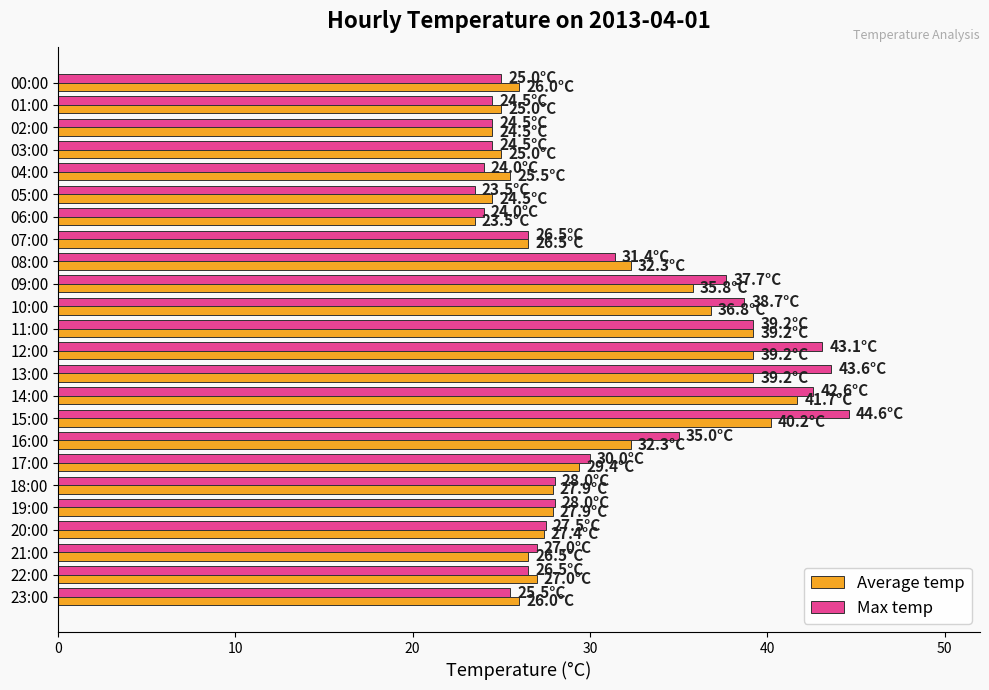

What is the total value across all series at 09:00?

73.5